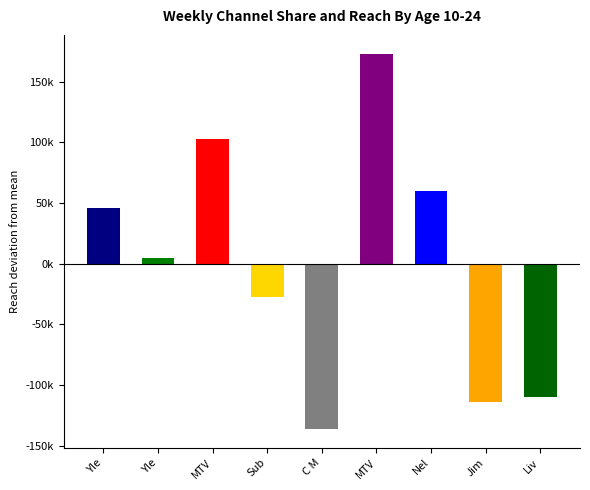

What is the label of the 4th bar from the left?

Sub